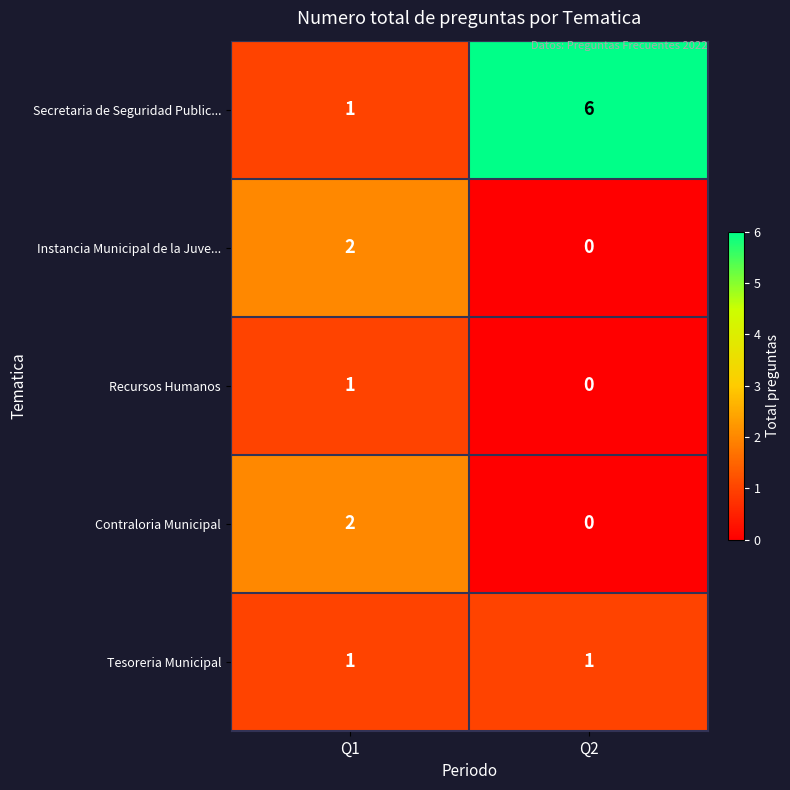

Reading left to right, extract all data points from this chart.

Secretaria de Seguridad Public...: Q1=1	Q2=6
Instancia Municipal de la Juve...: Q1=2	Q2=0
Recursos Humanos: Q1=1	Q2=0
Contraloria Municipal: Q1=2	Q2=0
Tesoreria Municipal: Q1=1	Q2=1